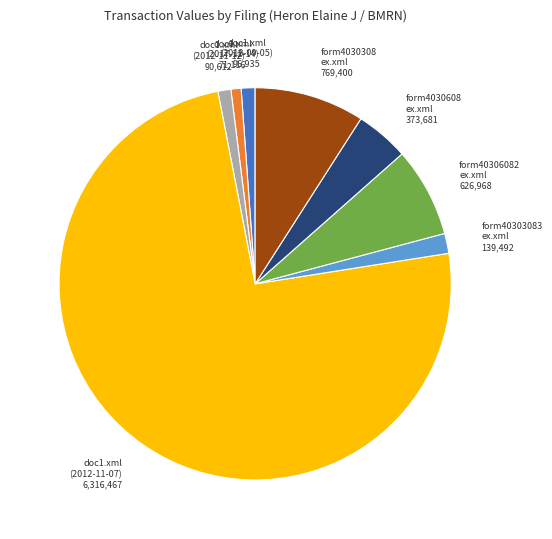

Count the number of slices in the pie.

8